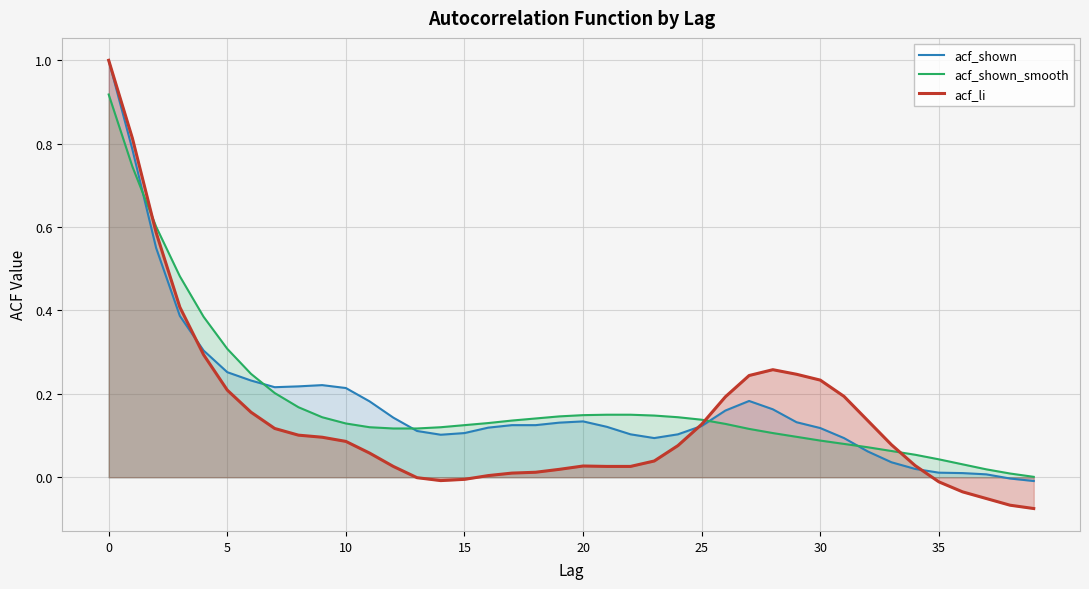

Which series ends up on top after the final intersection of acf_shown and acf_li?

acf_shown